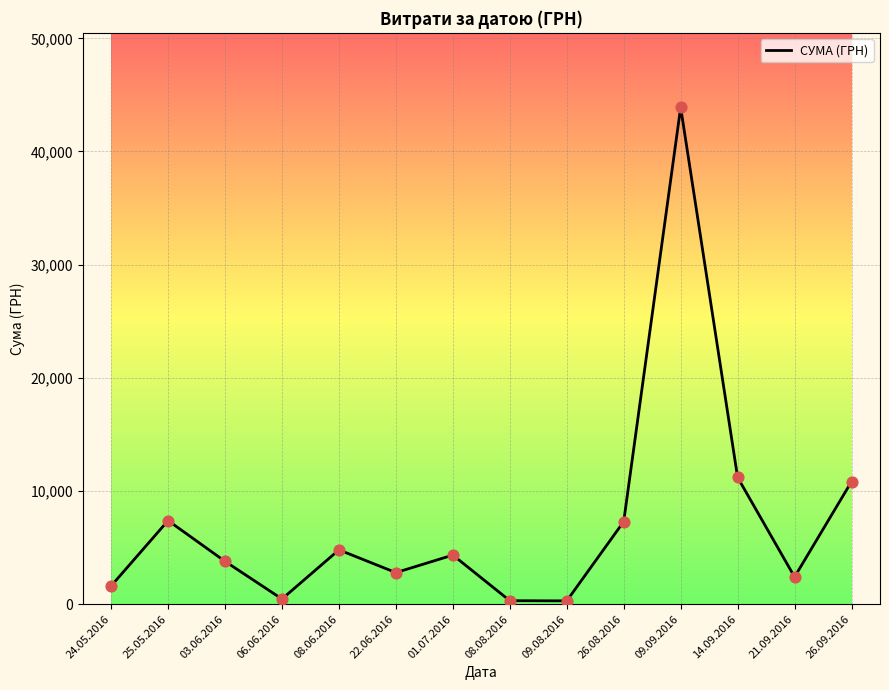

Between 06.06.2016 and 26.09.2016, which is larger?

26.09.2016